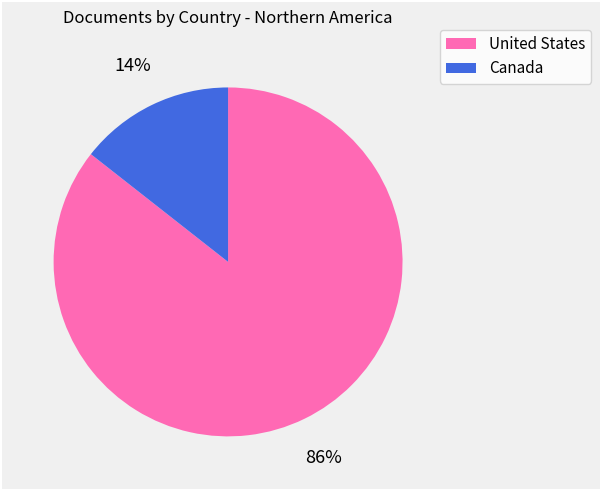

Is it true that Canada is 9% of the pie?

False